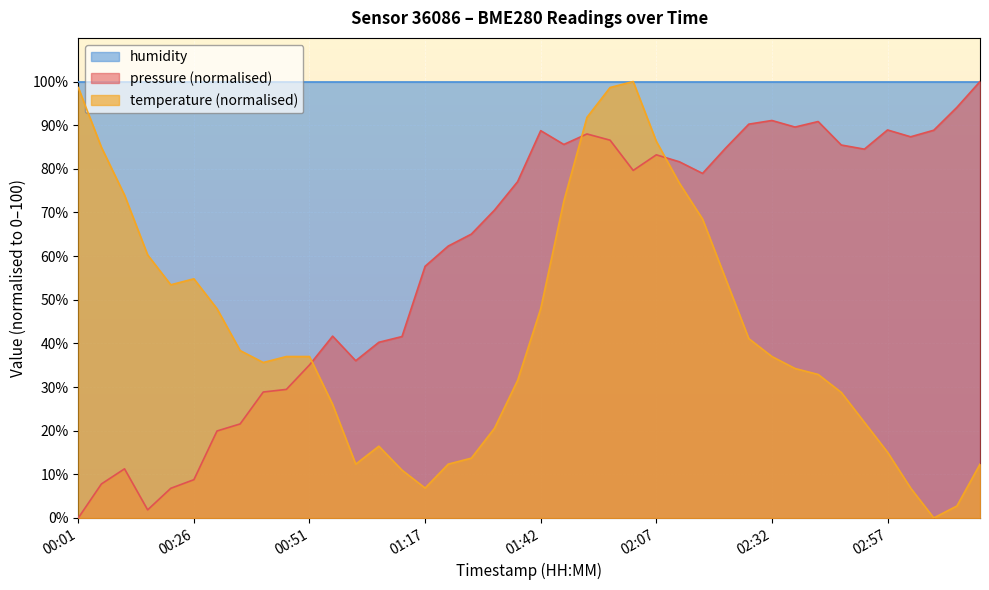

How many interior local valleys does the pressure series have?

8